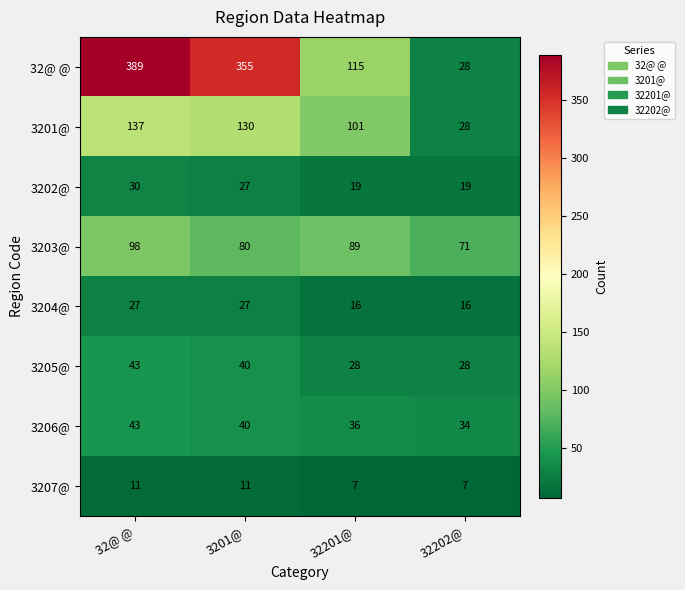

How many 3203@ values are between 80 and 98?

3